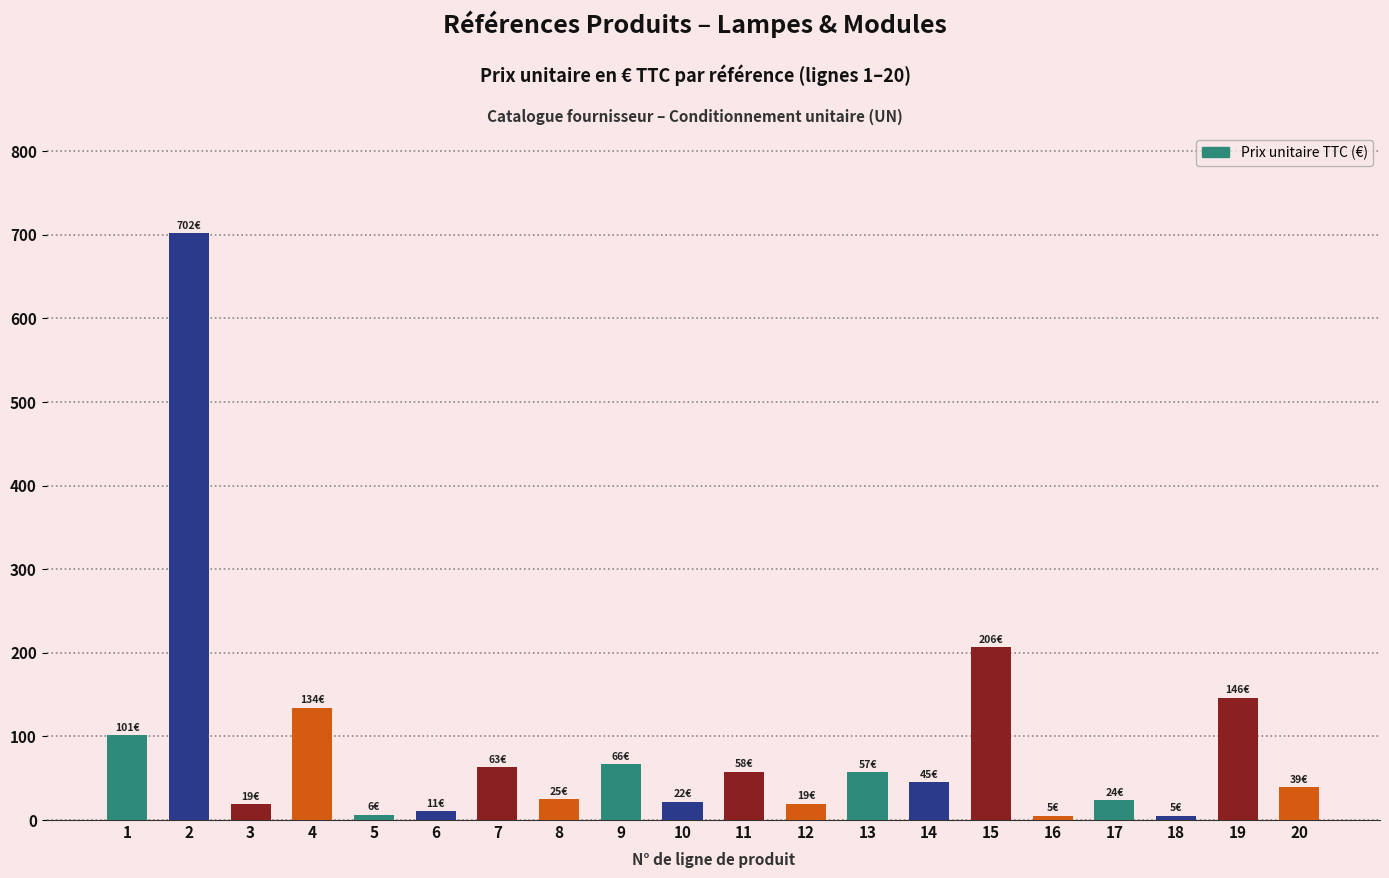

What is the change in value from 13 to 14?

-11.8